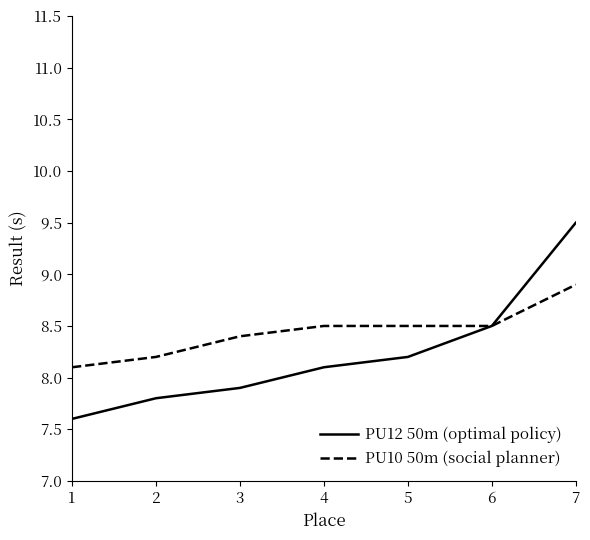

What are all the series names shown in the legend?

PU12 50m (optimal policy), PU10 50m (social planner)